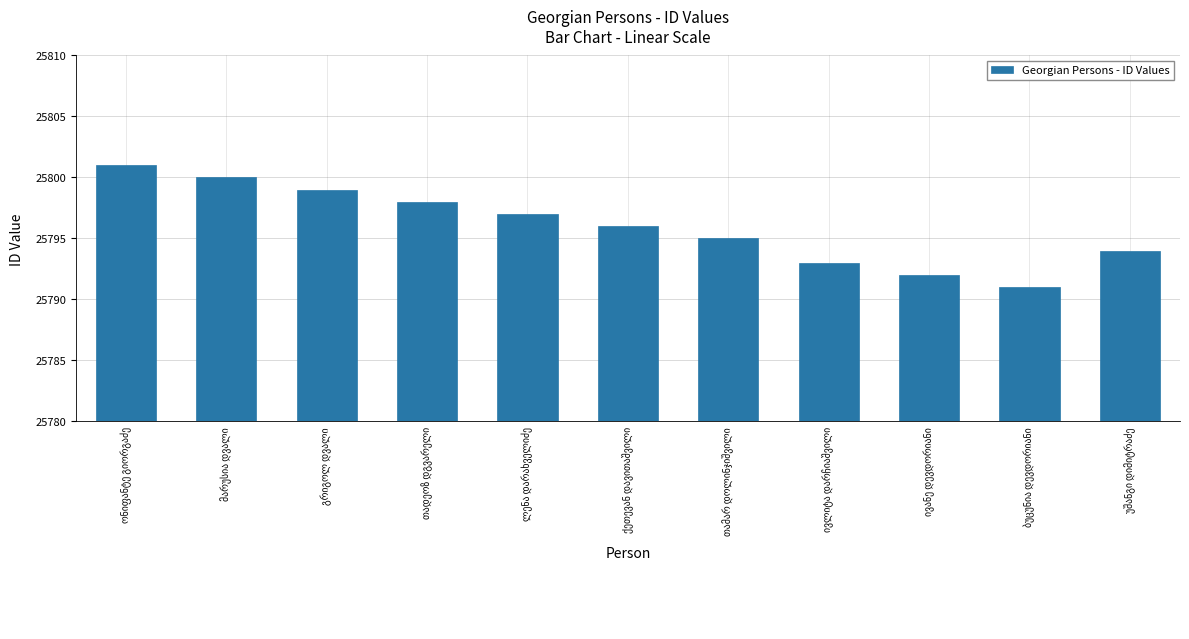

What is the greatest value displayed?

25801